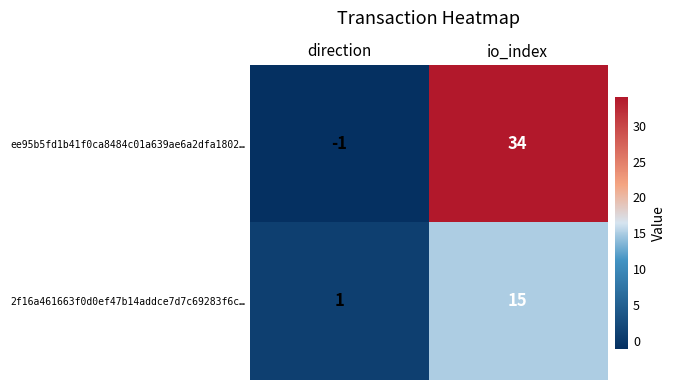

Rank the series at direction from highest to lowest value.

2f16a461663f0d0ef47b14addce7d7c69283f6c…, ee95b5fd1b41f0ca8484c01a639ae6a2dfa1802…